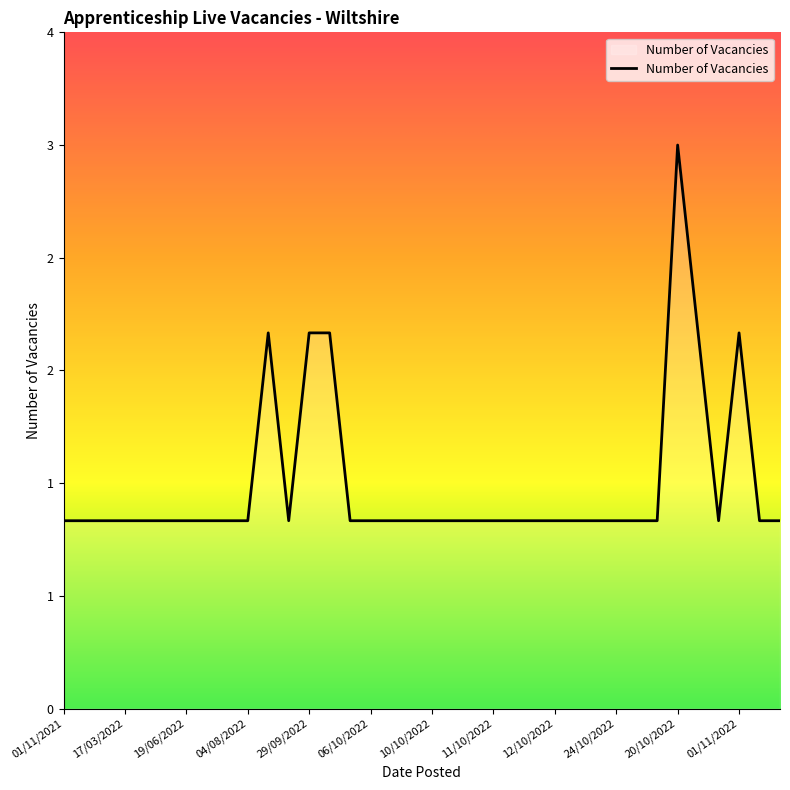

Is this an area chart (filled region under the line)?

Yes